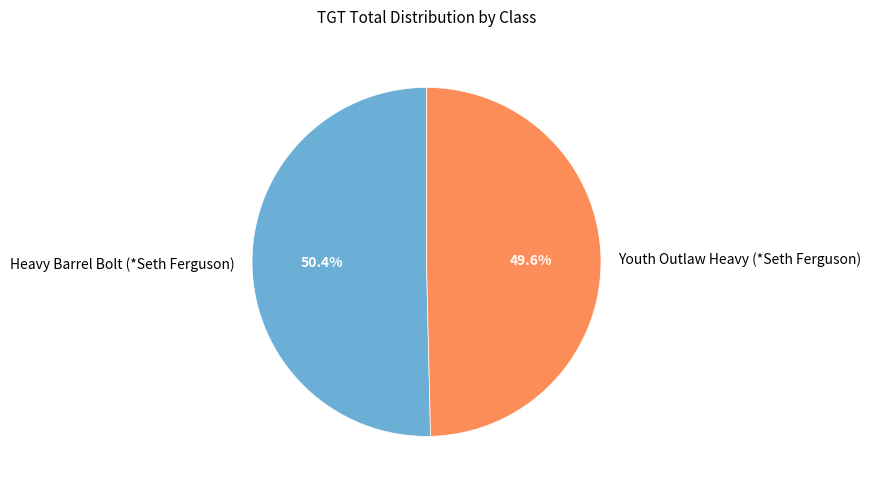

Is Youth Outlaw Heavy (*Seth Ferguson) the majority of the pie?

No